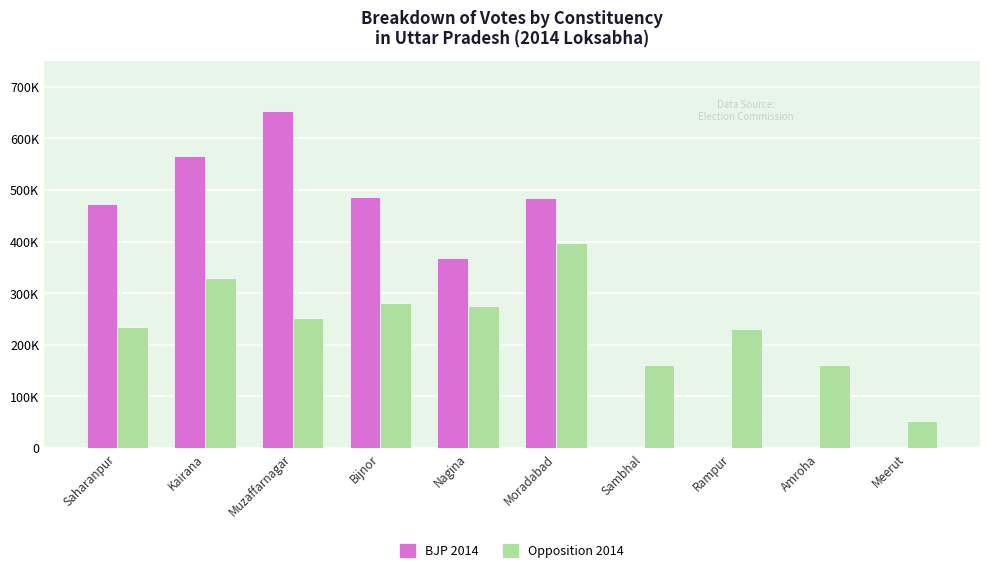

What are all the series names shown in the legend?

BJP 2014, Opposition 2014